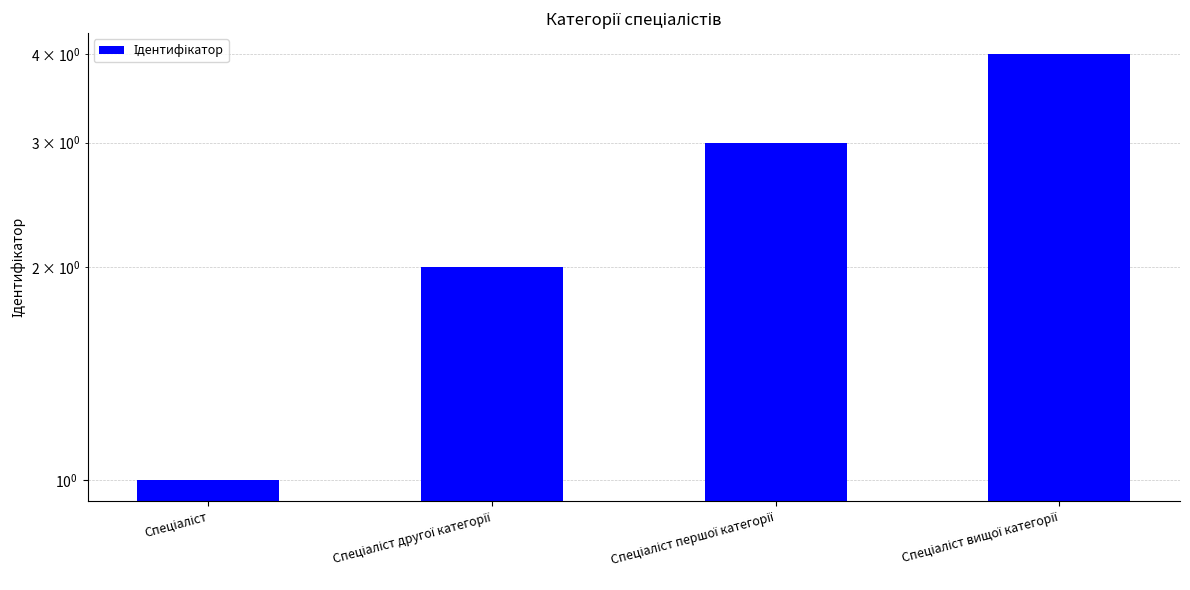

Are the bars grouped side by side (vs. stacked)?

No